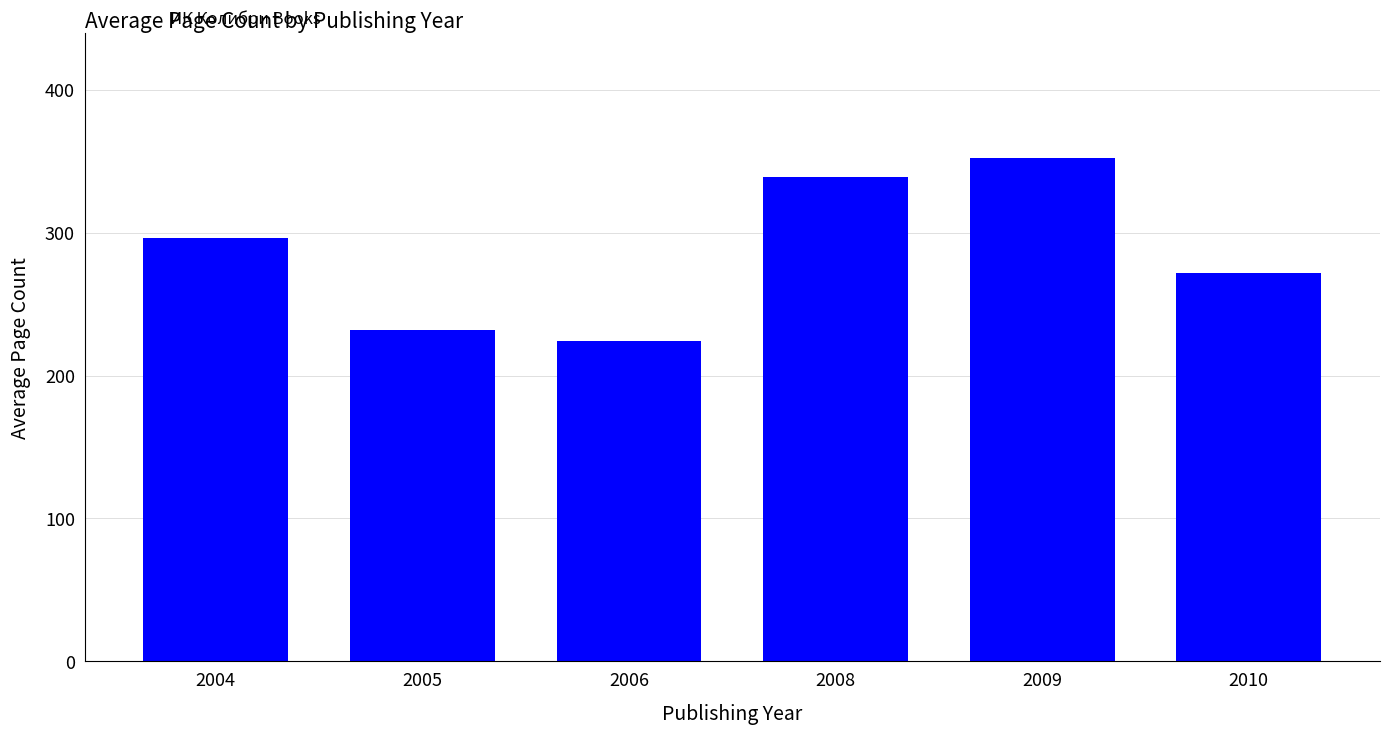

What is the change in value from 2008 to 2009?

+13